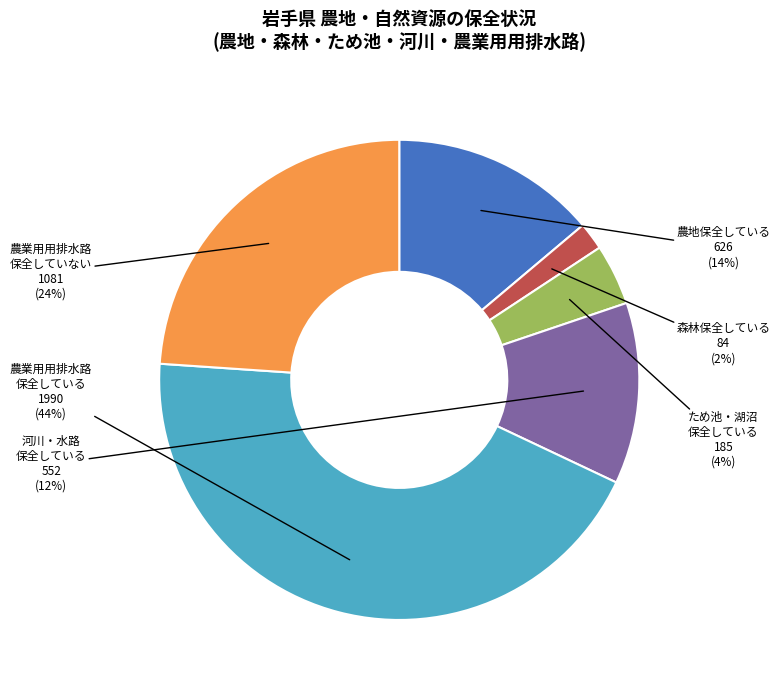

To the nearest percent, what is the average slice percentage?

17%